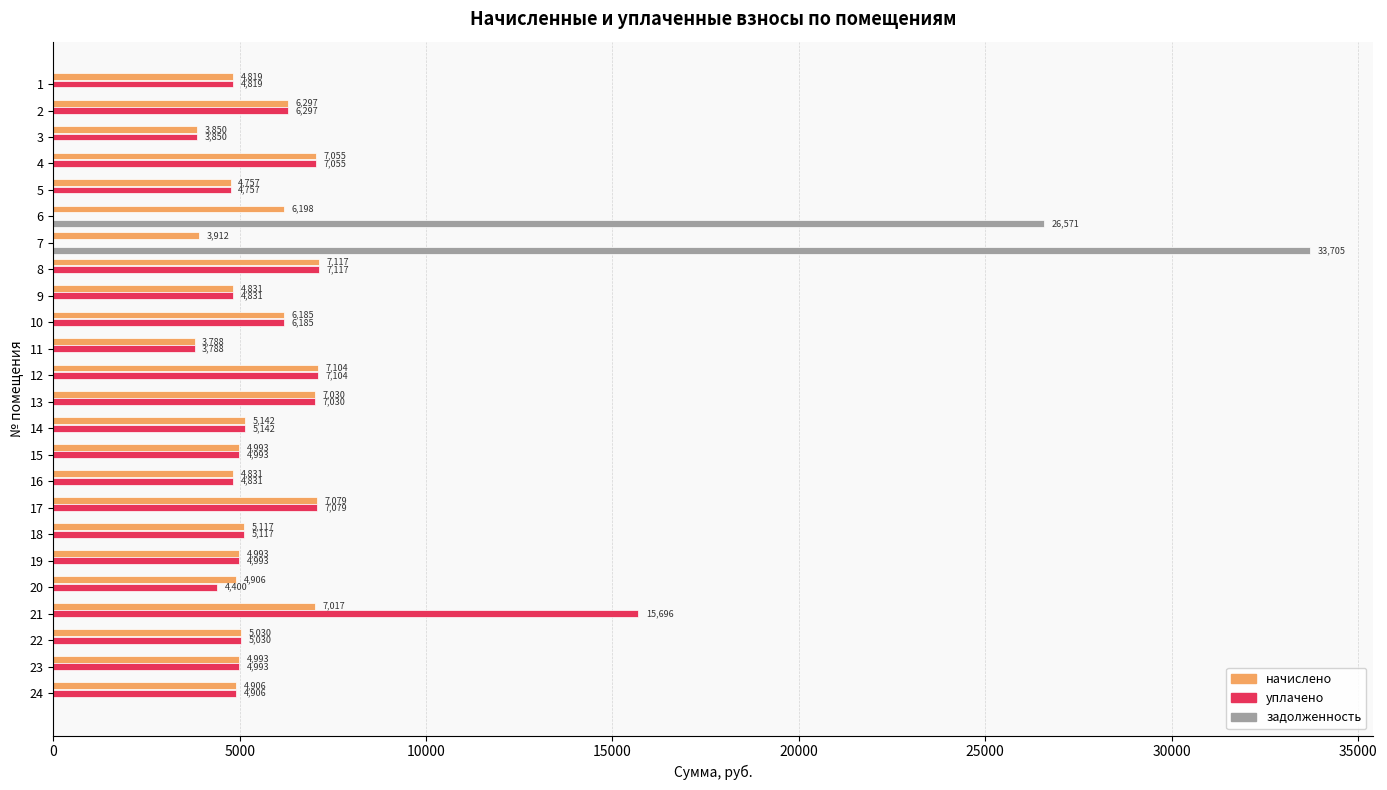

What is the sum of all уплачено values?

130013.1